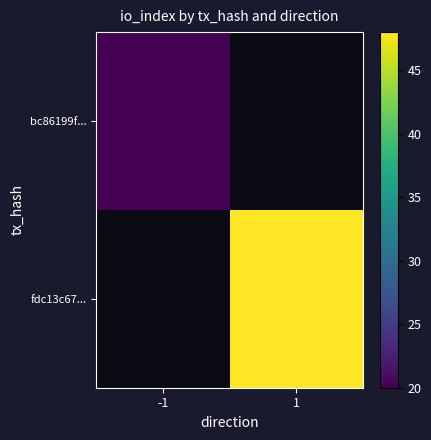

List the labels in order of fdc13c67... value, smallest first.

-1, 1